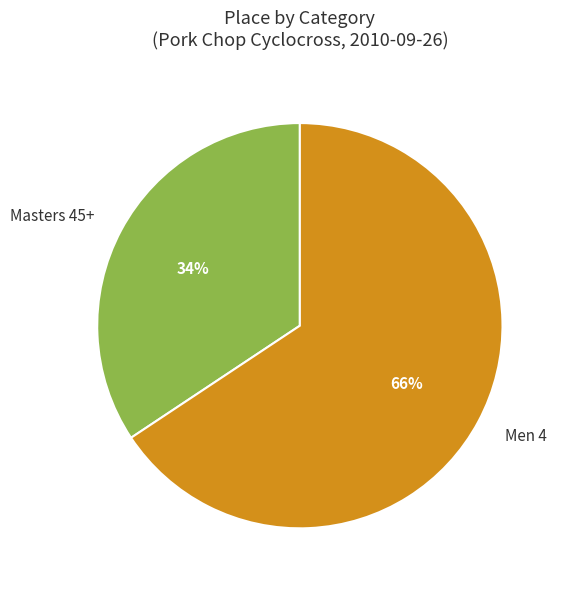

Which category has the biggest portion of the pie?

Men 4